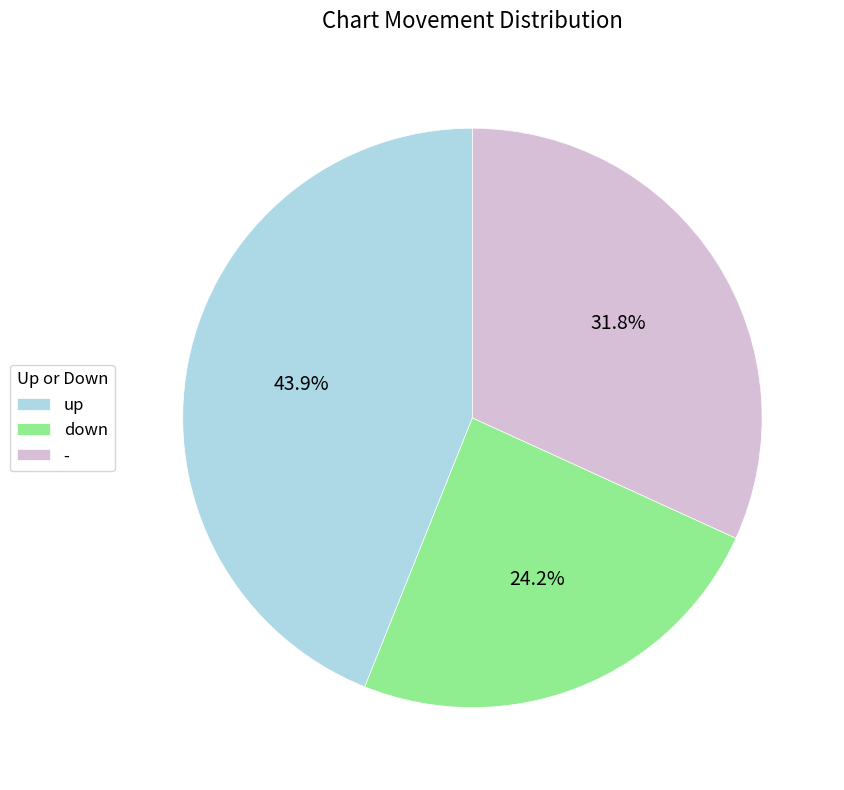

What is the smallest slice in the pie chart?

down